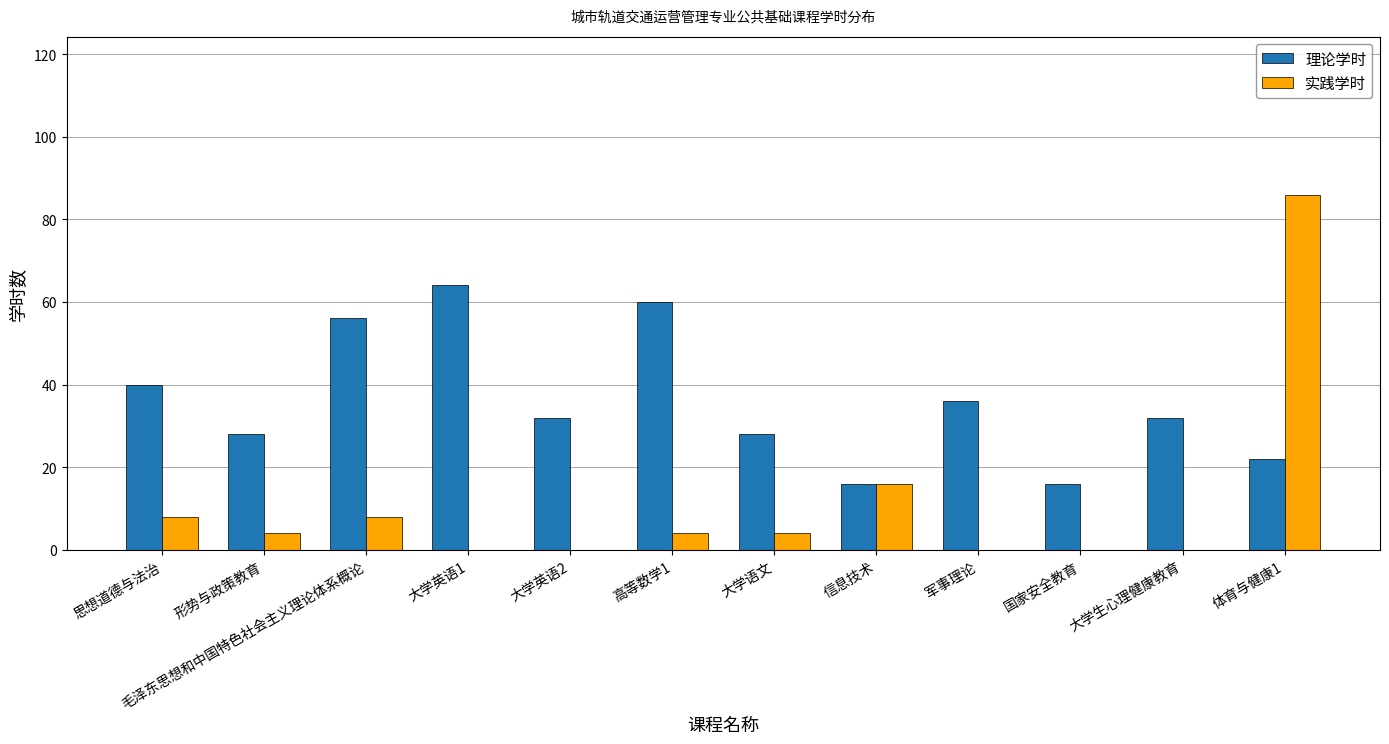

What is the sum of all 实践学时 values?

130